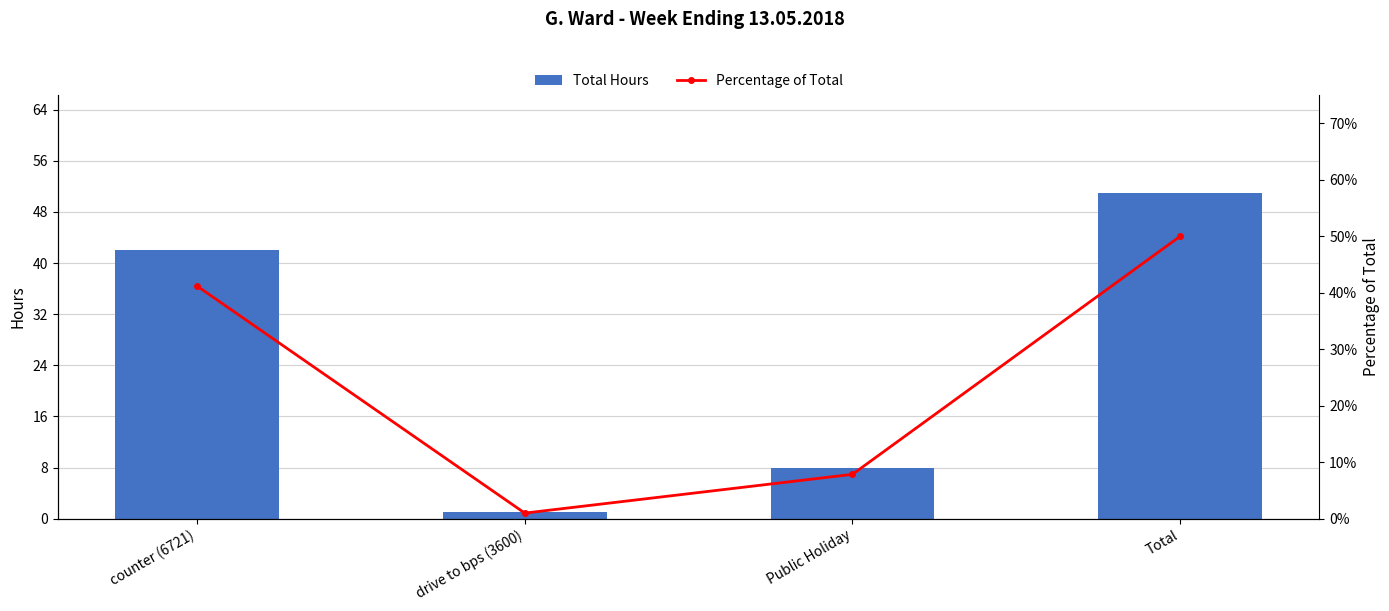

Reading left to right, what are all the values shown in this chart?

Total Hours: counter (6721)=42.0	drive to bps (3600)=1.0	Public Holiday=8.0	Total=51.0
Percentage of Total: counter (6721)=0.4	drive to bps (3600)=0.0	Public Holiday=0.1	Total=0.5